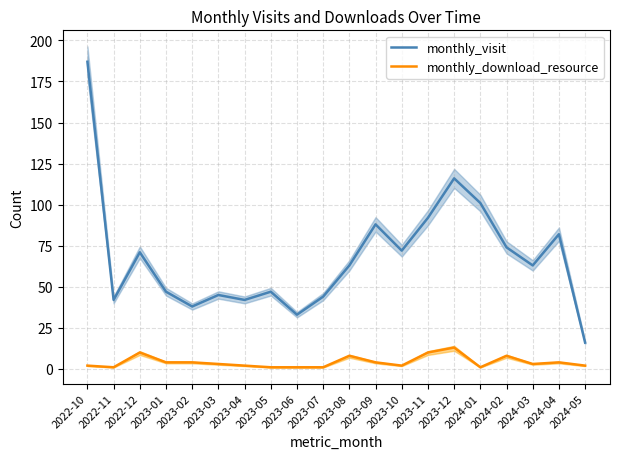

At which category is the sum across all series the highest?

2022-10